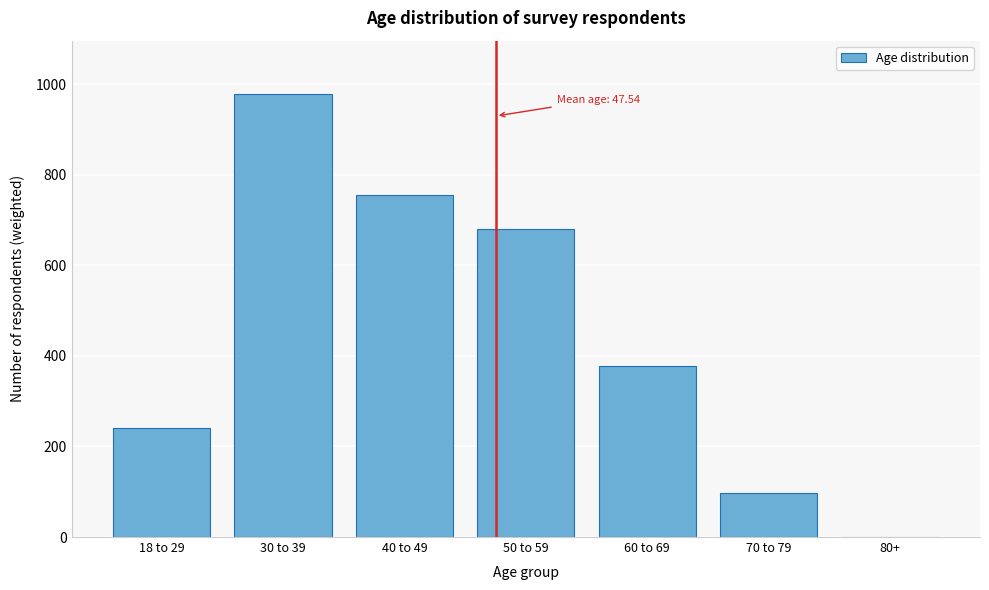

Reading left to right, list all the values displayed in this chart.

18 to 29=241	30 to 39=979	40 to 49=756	50 to 59=681	60 to 69=378	70 to 79=98	80+=1